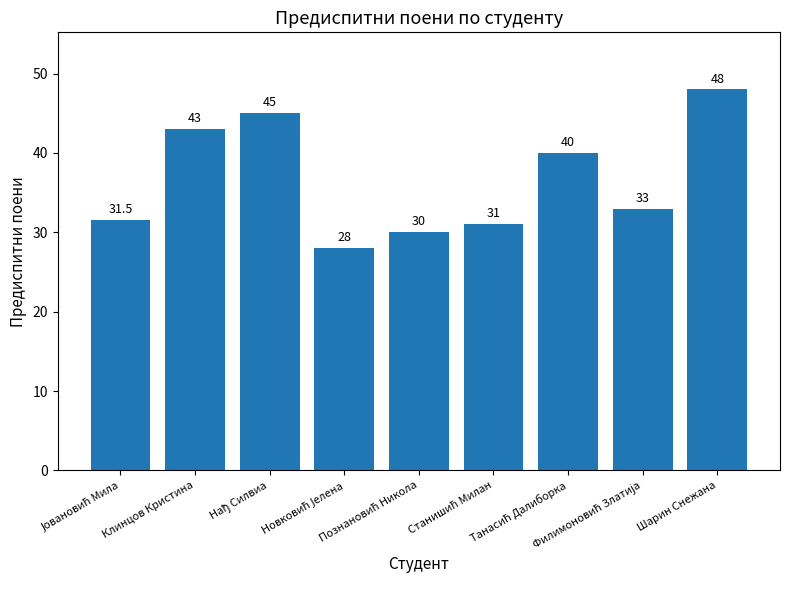

Reading left to right, extract all data points from this chart.

31.5	43.0	45.0	28.0	30.0	31.0	40.0	33.0	48.0